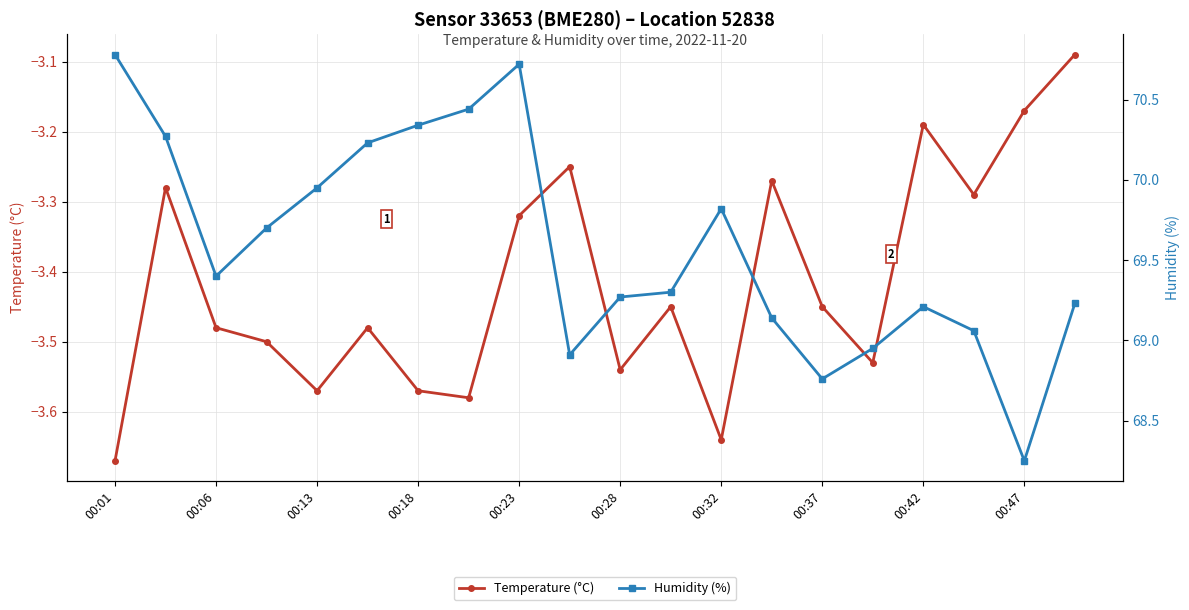

In Humidity (%), how many points are higher than both neighbors (excluding endpoints)?

3